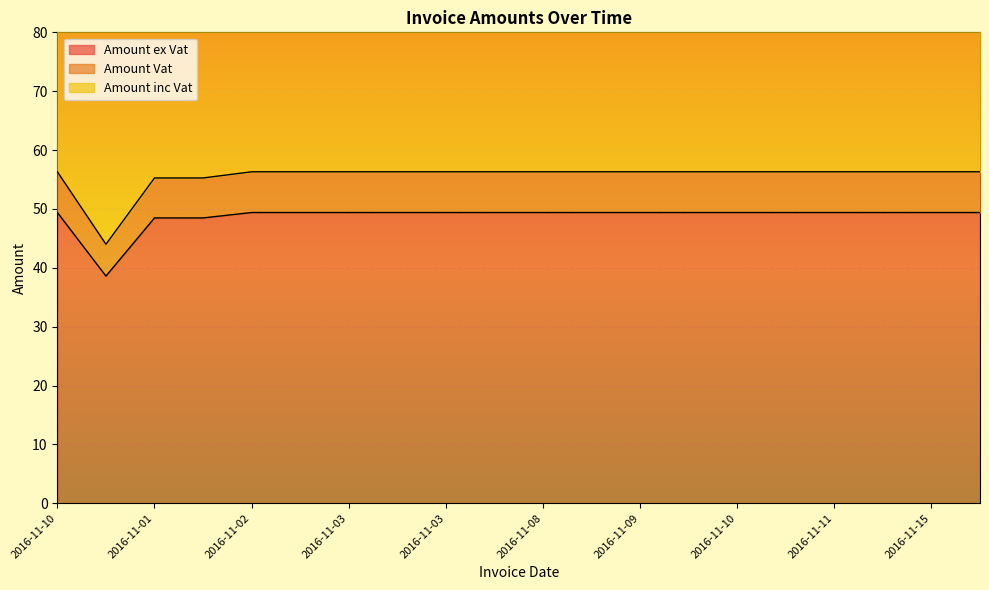

At how many categories does at least one series exceed 110?

19